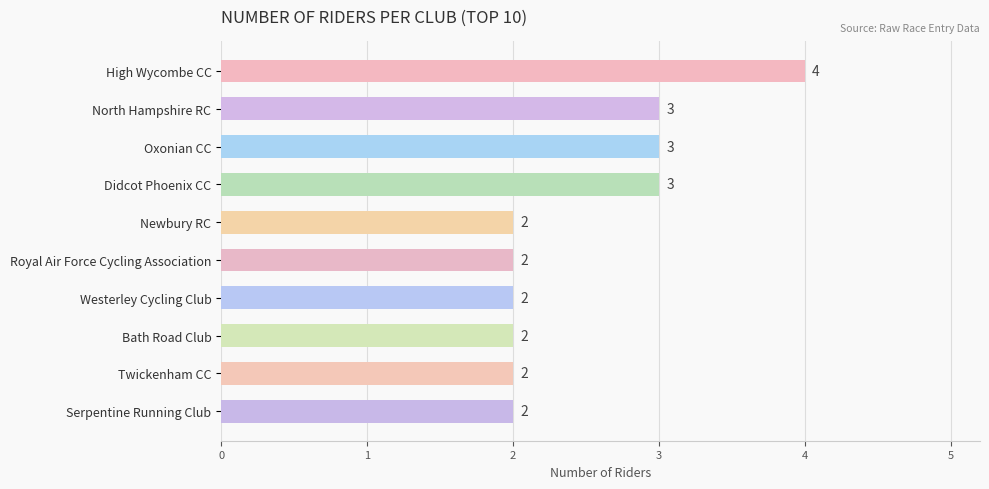

True or false: the data shows 3 at North Hampshire RC.

True